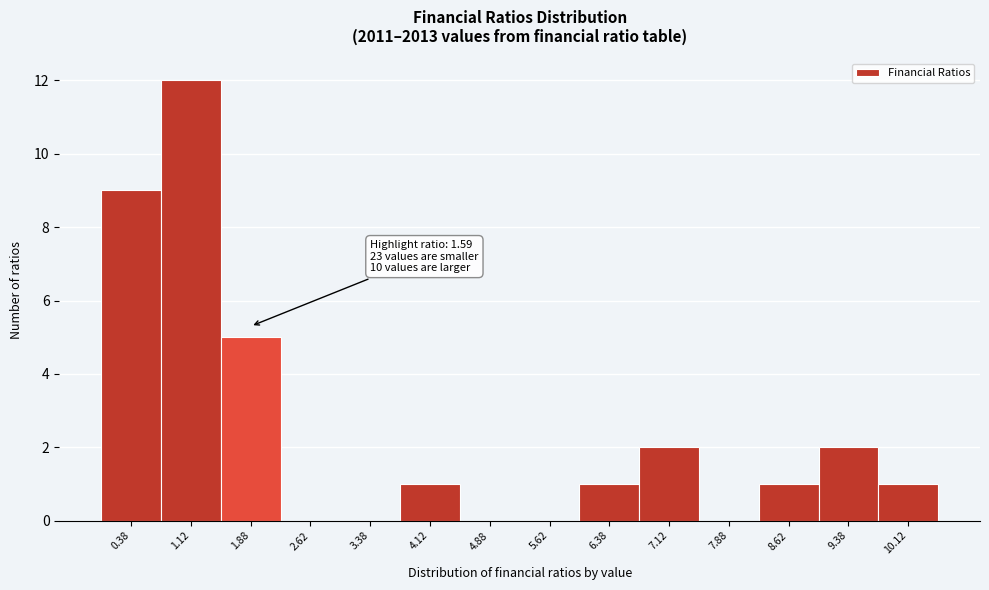

Over which range of the x-axis is the bar tallest?

0.75 to 1.50